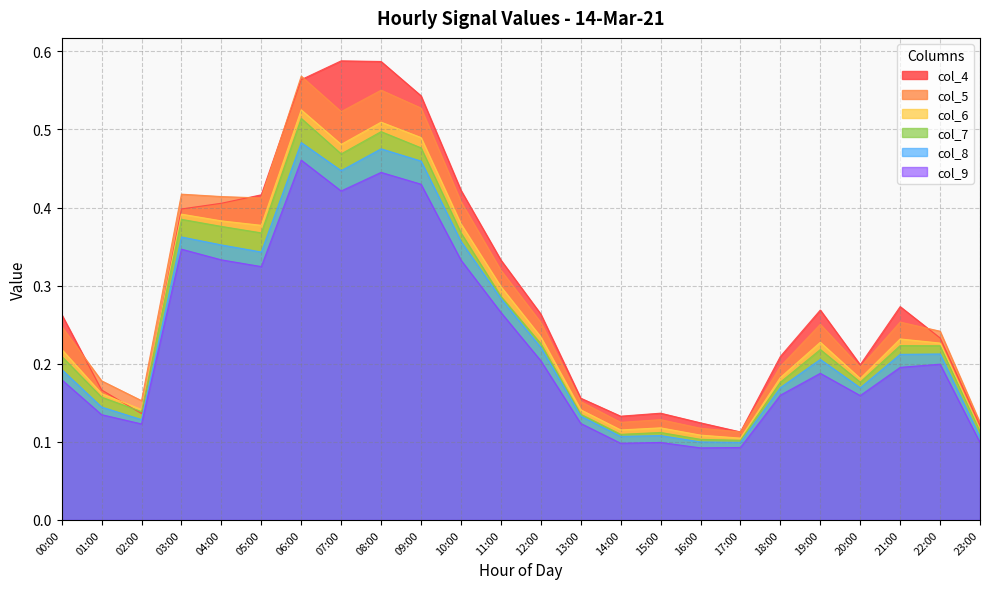

Where is the first local maximum for col_5?

03:00